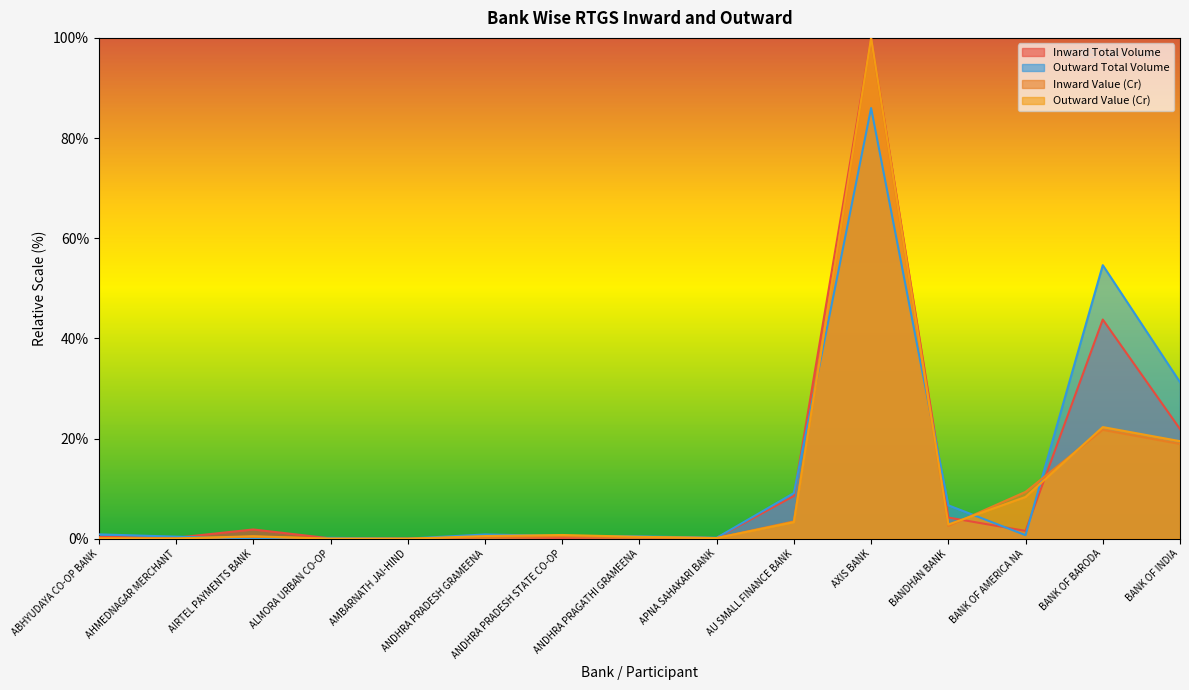

Is it true that Inward Value equals 0.0 at AMBARNATH JAI-HIND?

False